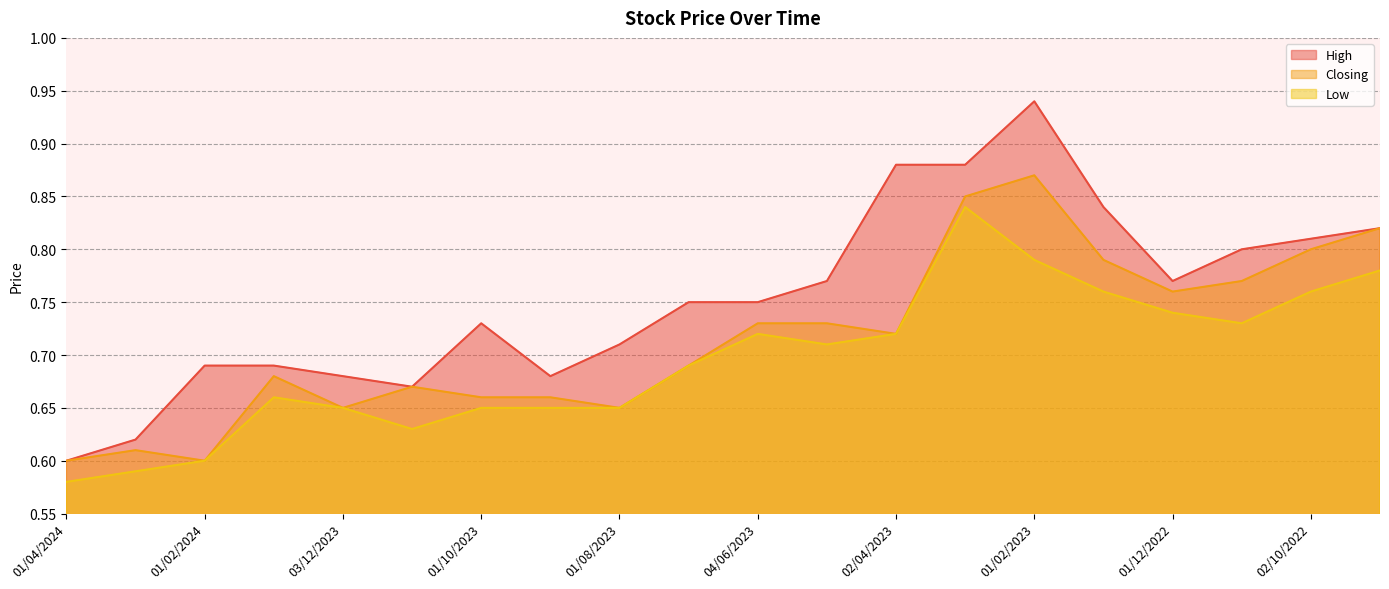

Where is the first local minimum for High?

01/11/2023